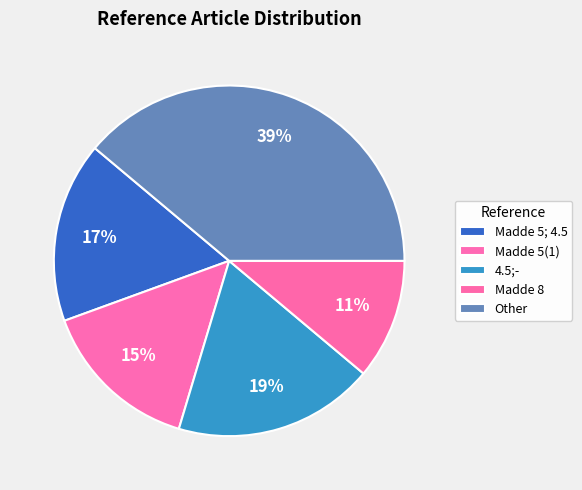

How many slices are in this pie chart?

5